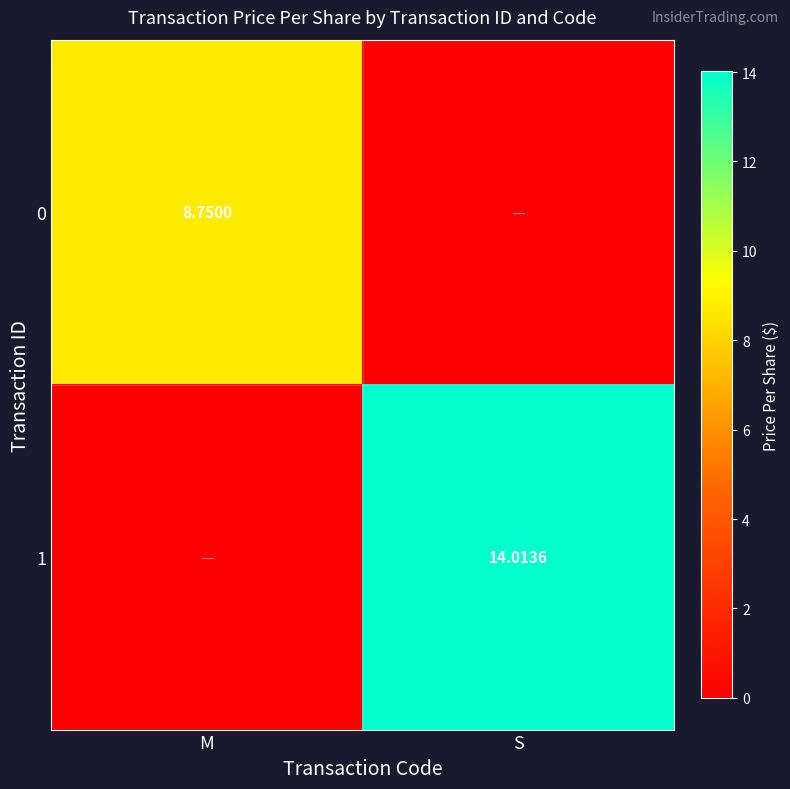

The value of 1 at S is 14.0. True or false?

True